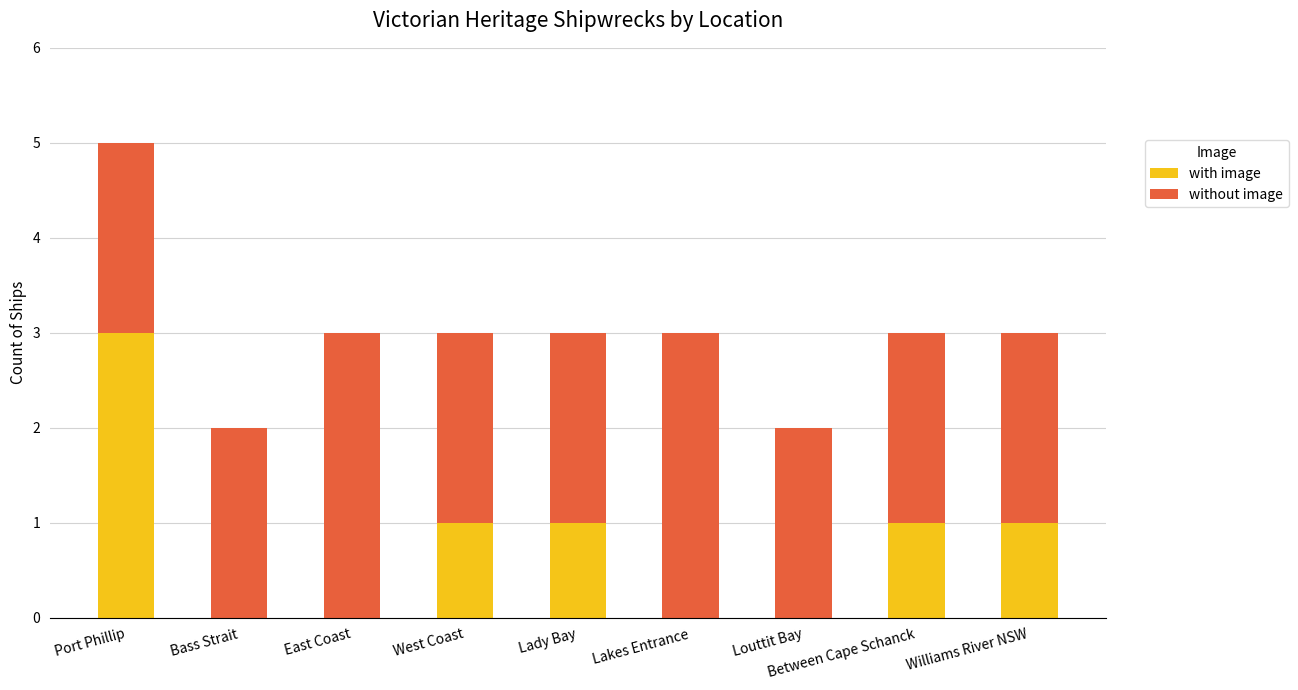

Are the bars grouped side by side (vs. stacked)?

No